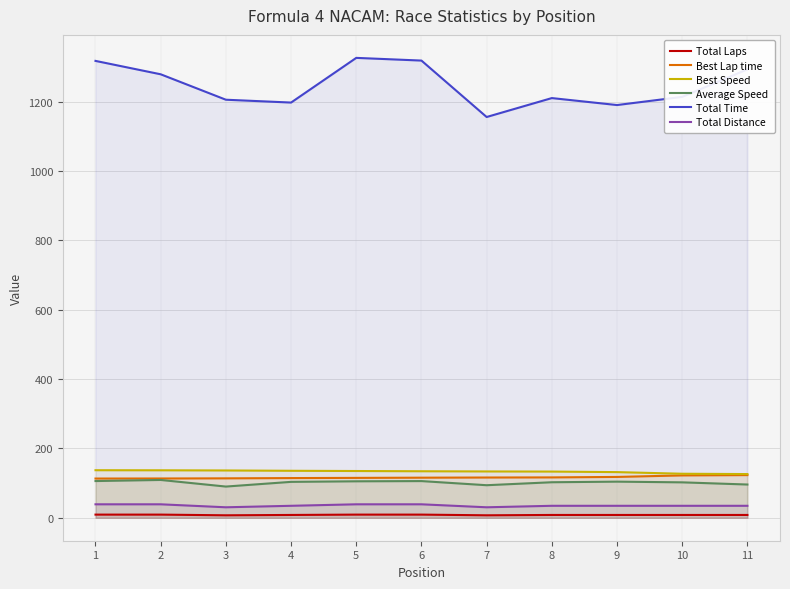

The value of Best Speed at 9 is 131.6. True or false?

True